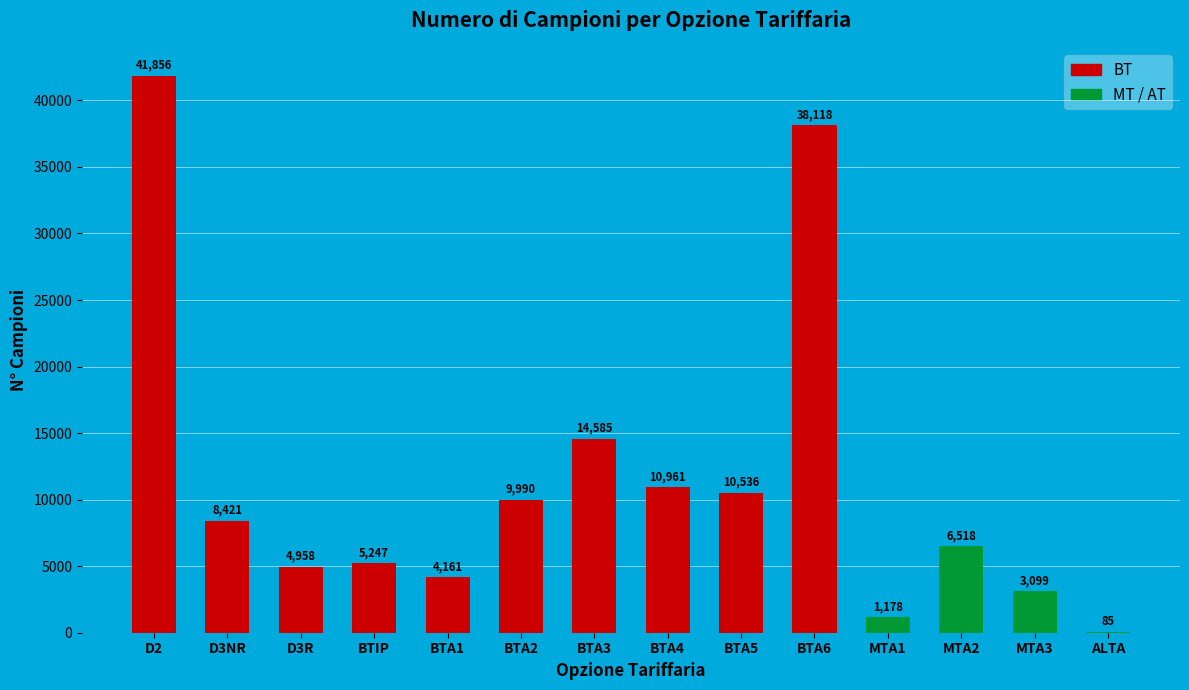

The value at MTA1 is 1178. True or false?

True